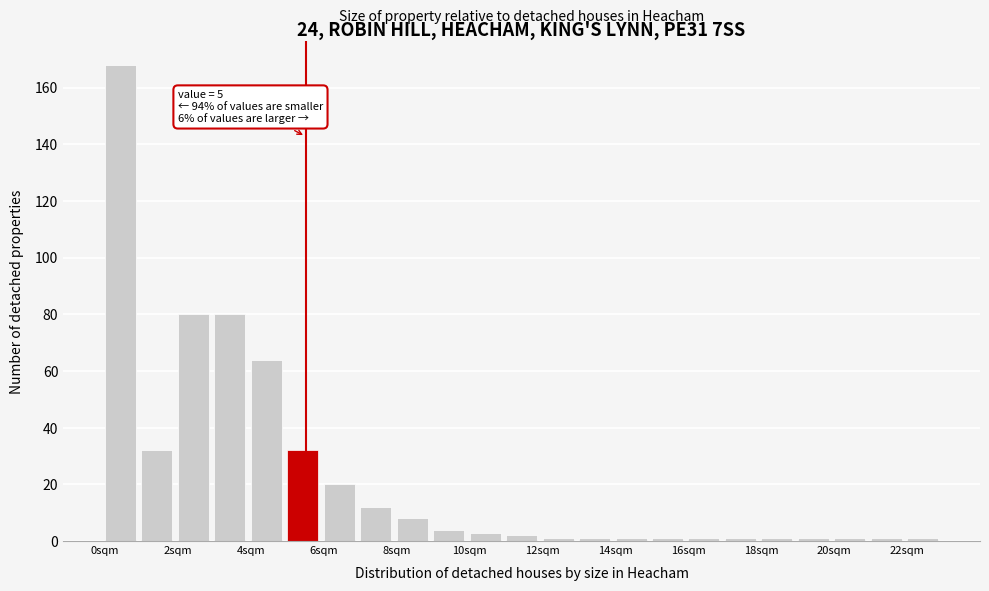

Over which range of the x-axis is the bar tallest?

0 to 1